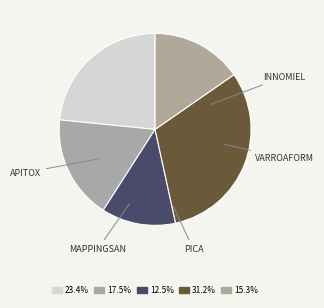

Between PICA and VARROAFORM, which is larger?

VARROAFORM